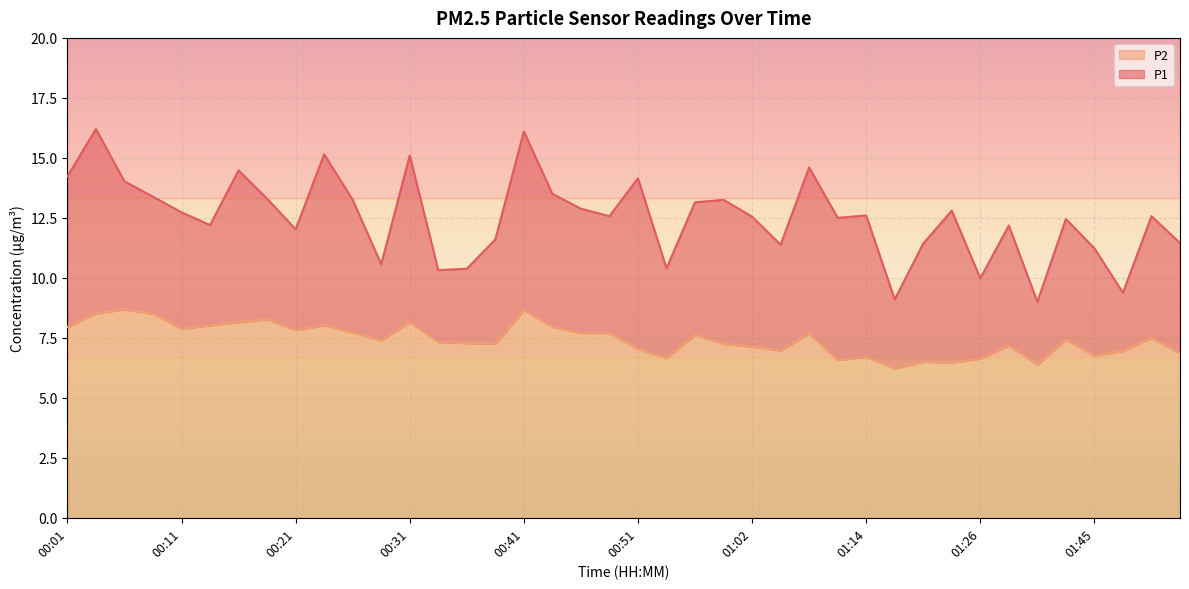

List the series in order of their peak value, highest first.

P1, P2